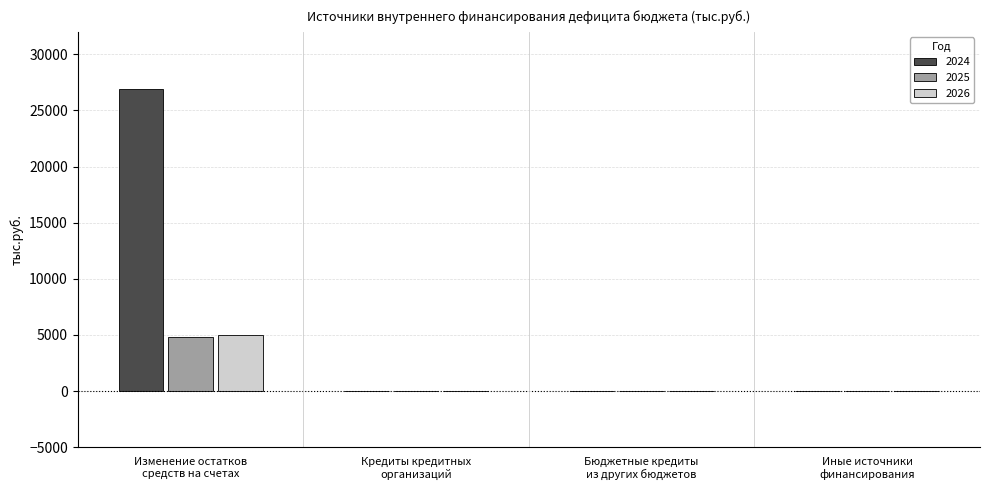

Which series has the largest total across all categories?

2024